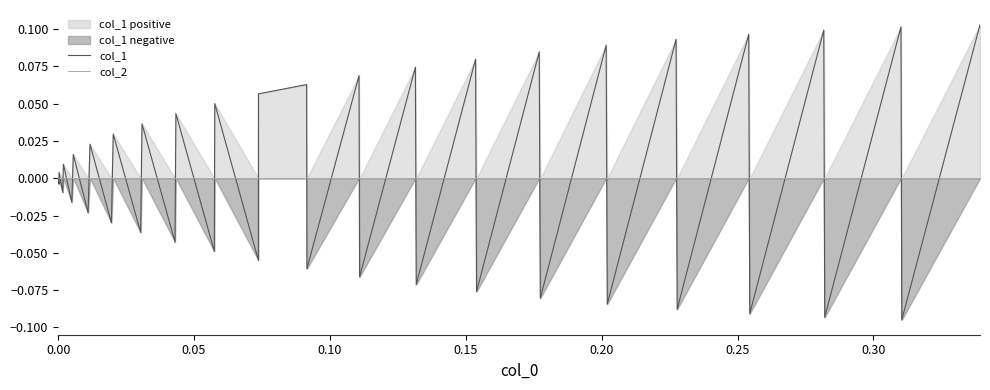

How many distinct data groups are displayed?

2